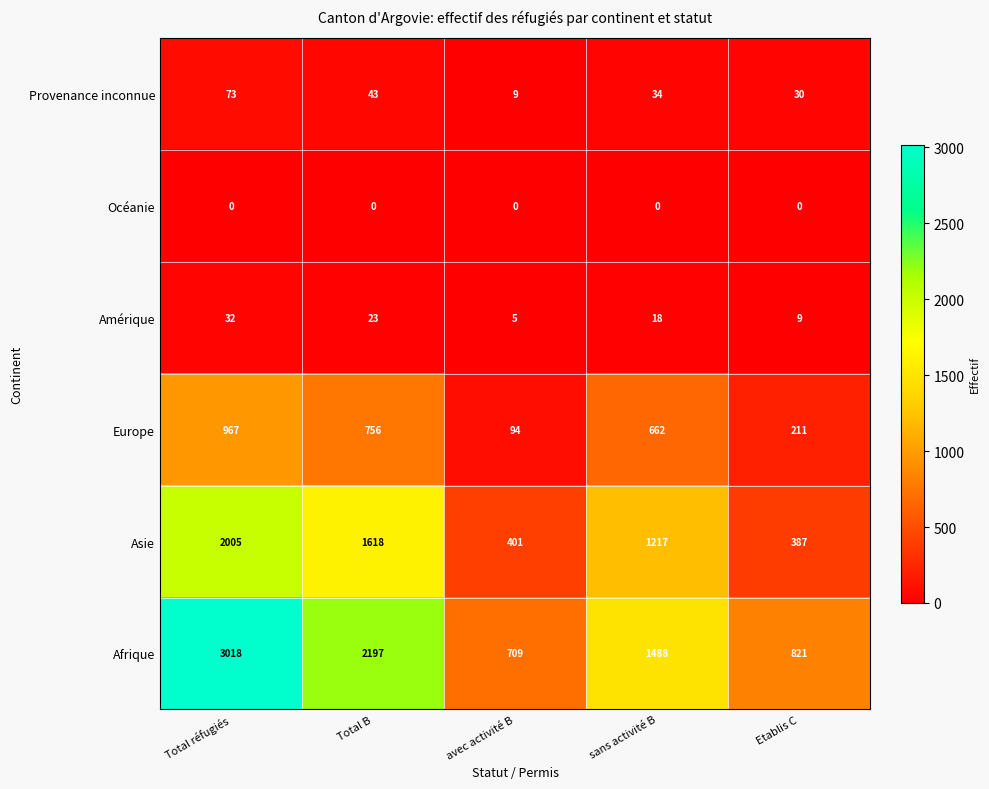

Reading left to right, extract all data points from this chart.

Provenance inconnue: 73	43	9	34	30
Océanie: 0	0	0	0	0
Amérique: 32	23	5	18	9
Europe: 967	756	94	662	211
Asie: 2005	1618	401	1217	387
Afrique: 3018	2197	709	1488	821